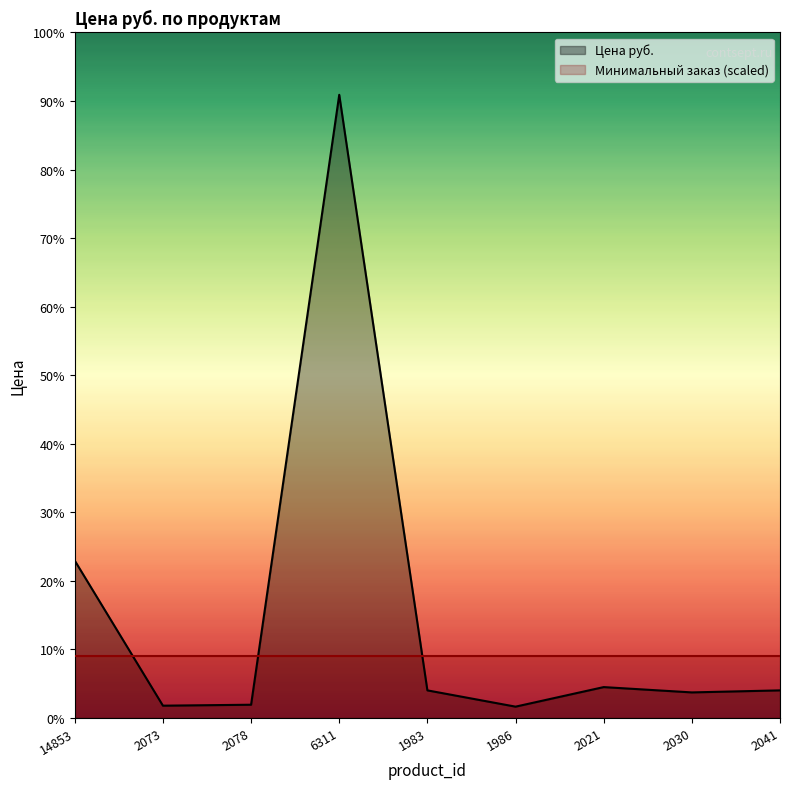

Does the chart display data point markers on the line(s)?

No